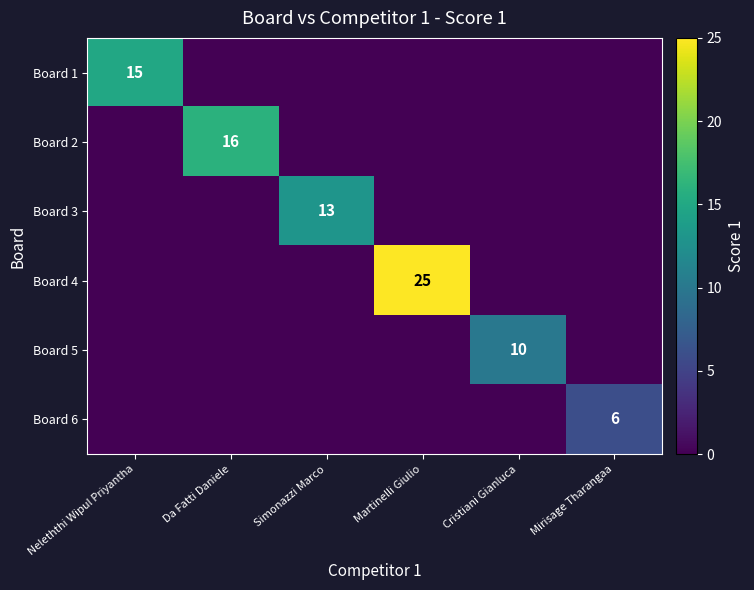

What is the spread (max minus min) of values at Da Fatti Daniele?

16